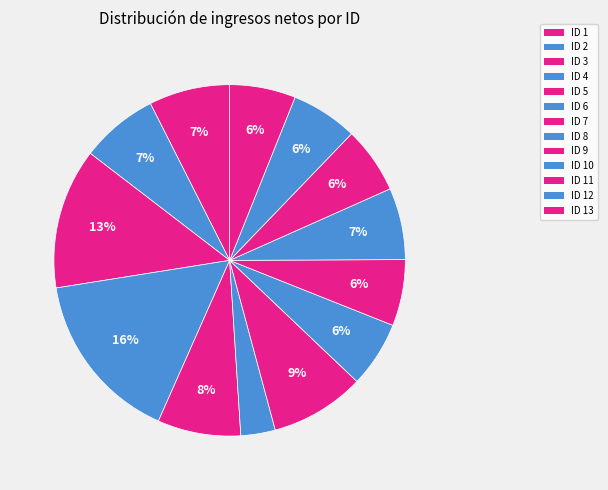

Count the number of slices in the pie.

13